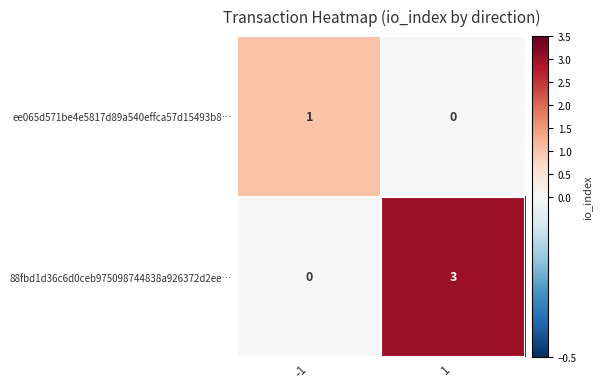

What is the difference between the highest and lowest values at -1?

1